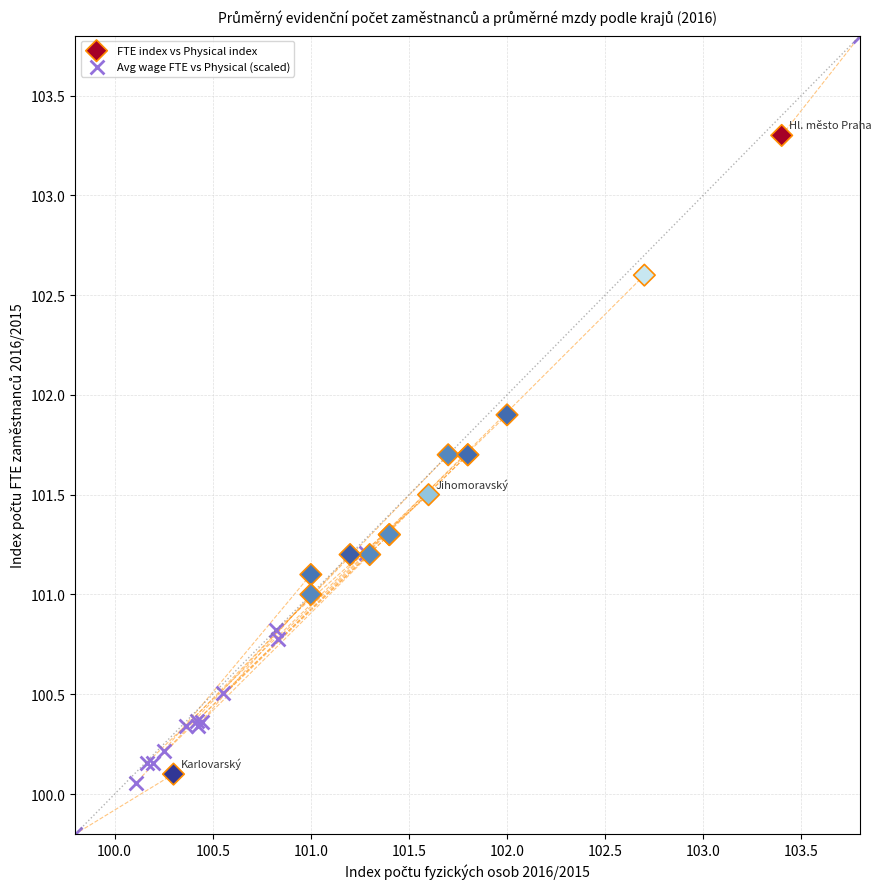

Which series contains the lowest Y value?

Avg wage FTE vs Physical (scaled)